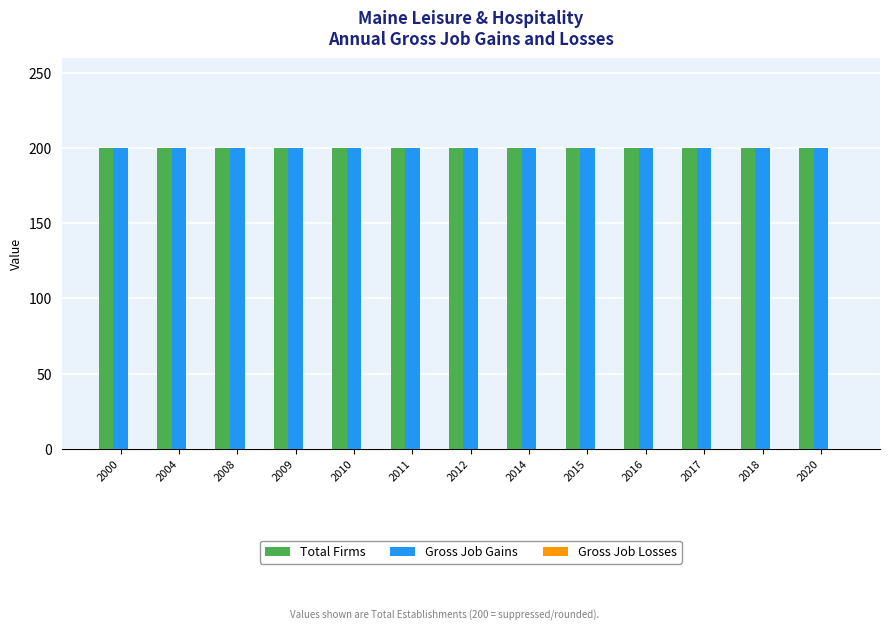

What are all the series names shown in the legend?

Total Firms, Gross Job Gains, Gross Job Losses